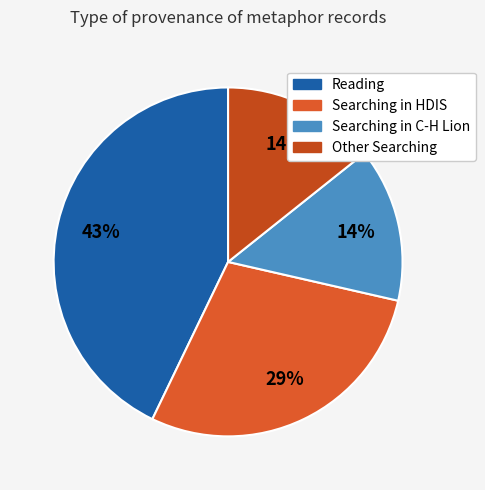

How many slices are in this pie chart?

4